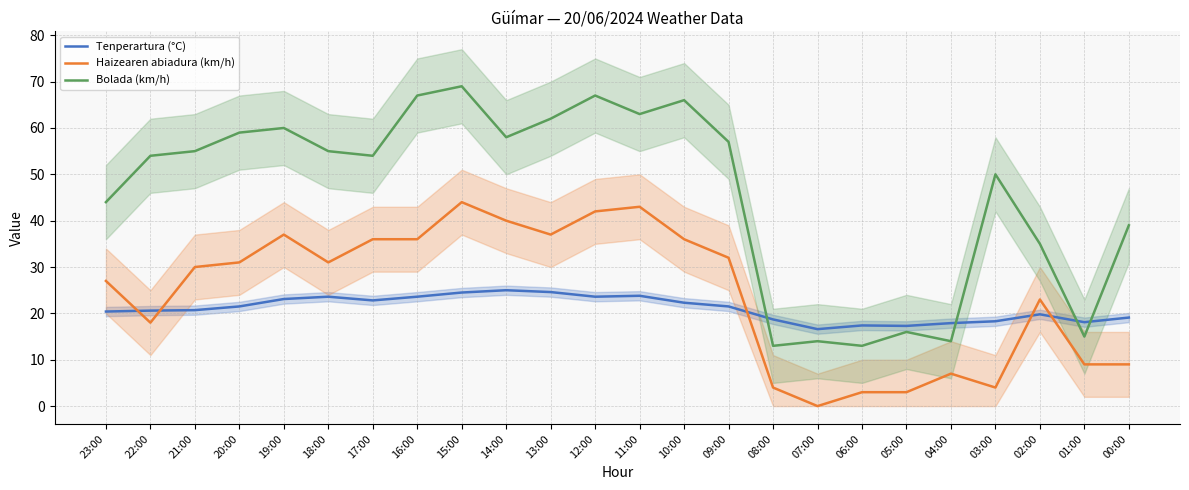

True or false: Bolada (km/h) has a value of 67.0 at 12:00.

True